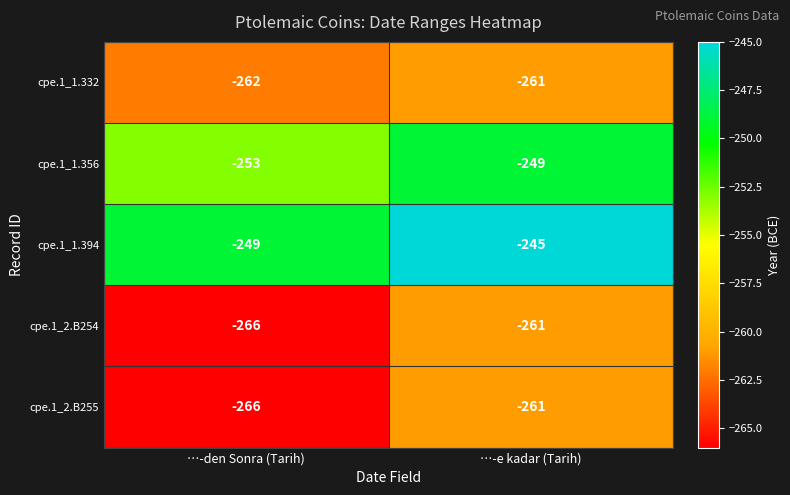

What is the maximum value shown in the chart?

-245